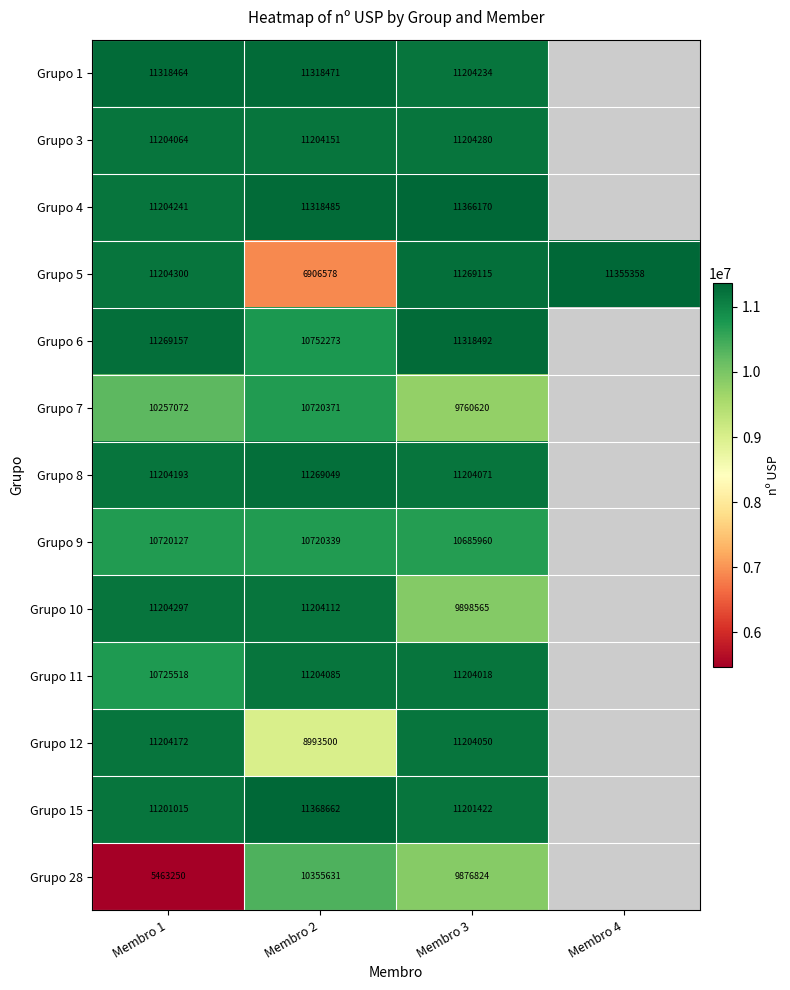

Is the value of Grupo 6 at Membro 3 greater than the value of Grupo 10 at Membro 3?

Yes